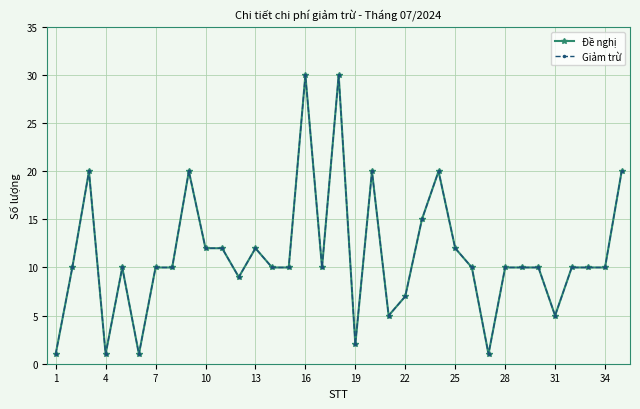

Does the chart have visible grid lines?

Yes